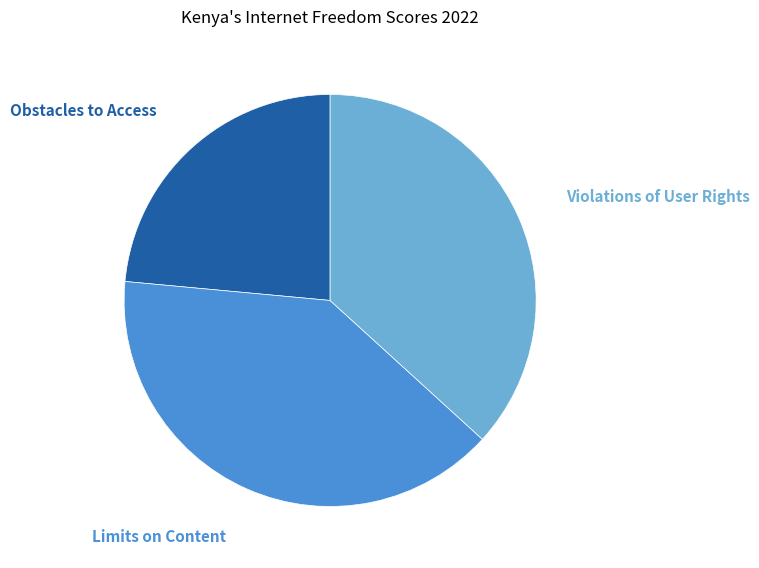

Is there any slice that represents more than half of the pie?

No